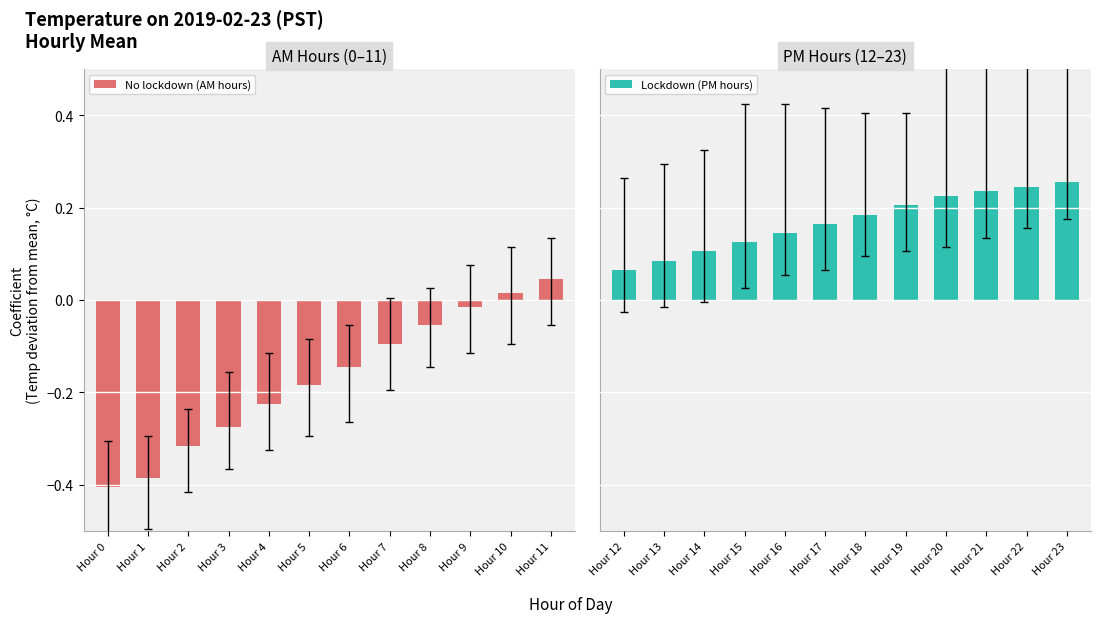

Is the value of Lockdown (PM hours) at Hour 9 greater than the value of No lockdown (AM hours) at Hour 3?

Yes